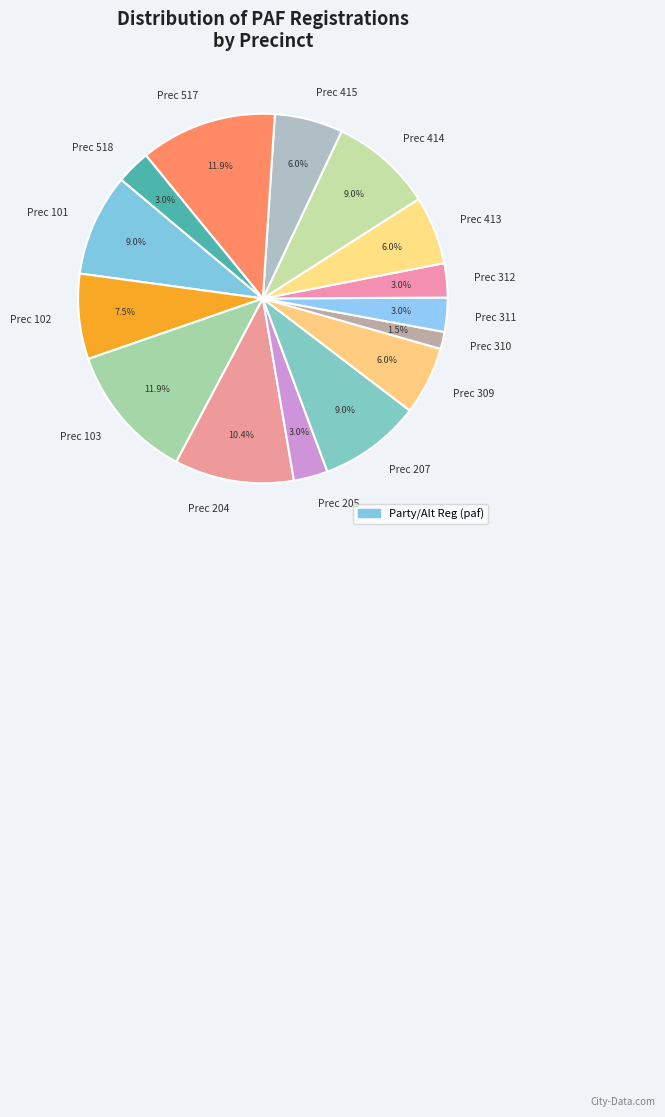

Combined, what portion of the pie is Prec 415 and Prec 312?

9.0%